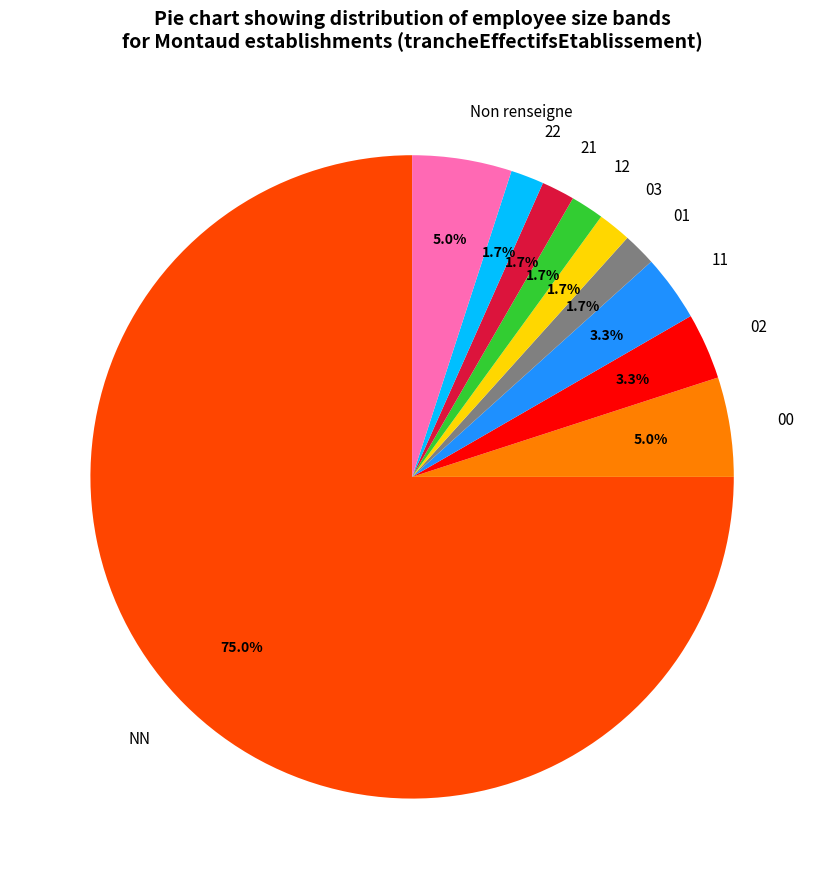

Which slice is the largest?

NN